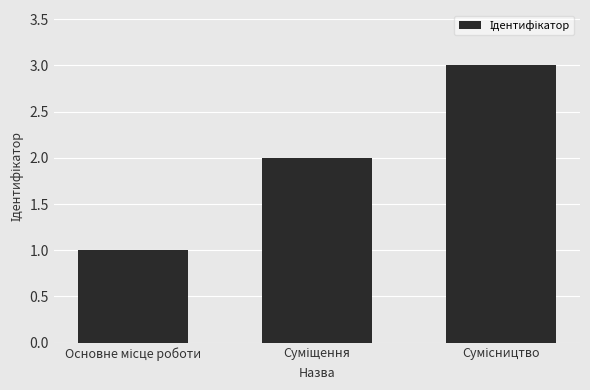

Does the chart contain stacked bars?

No